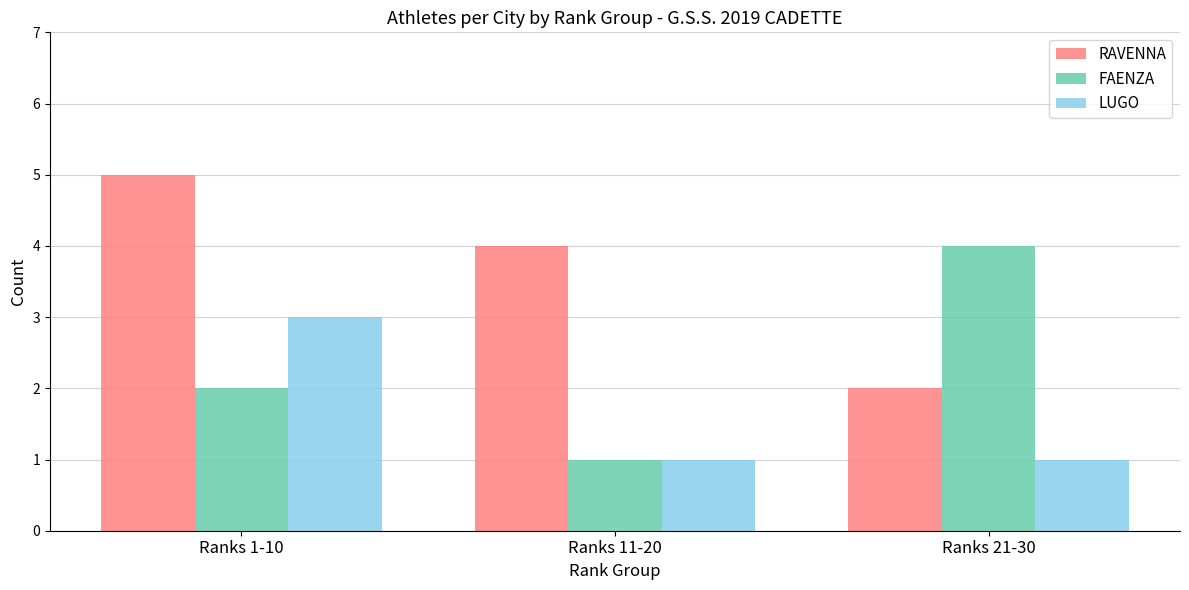

Count the FAENZA values in the range 1 to 4.

3